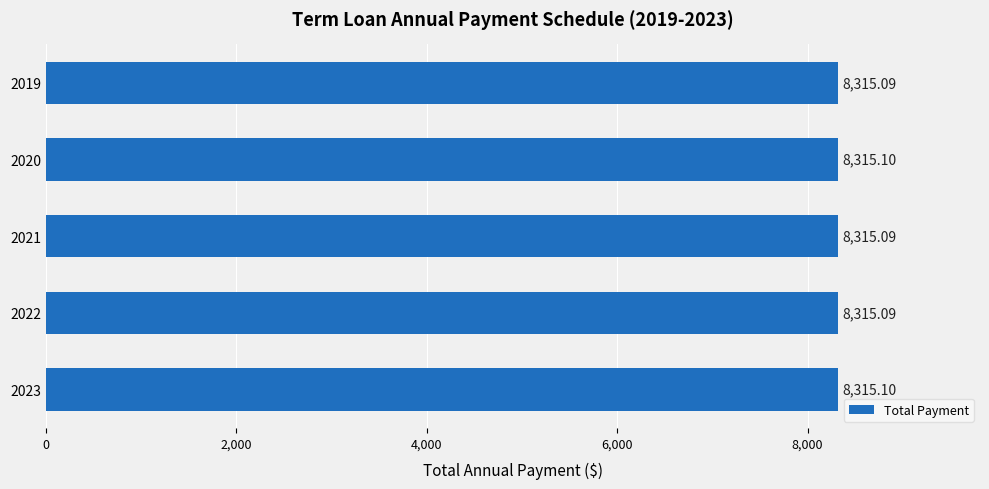

How many data points does each series have?

5